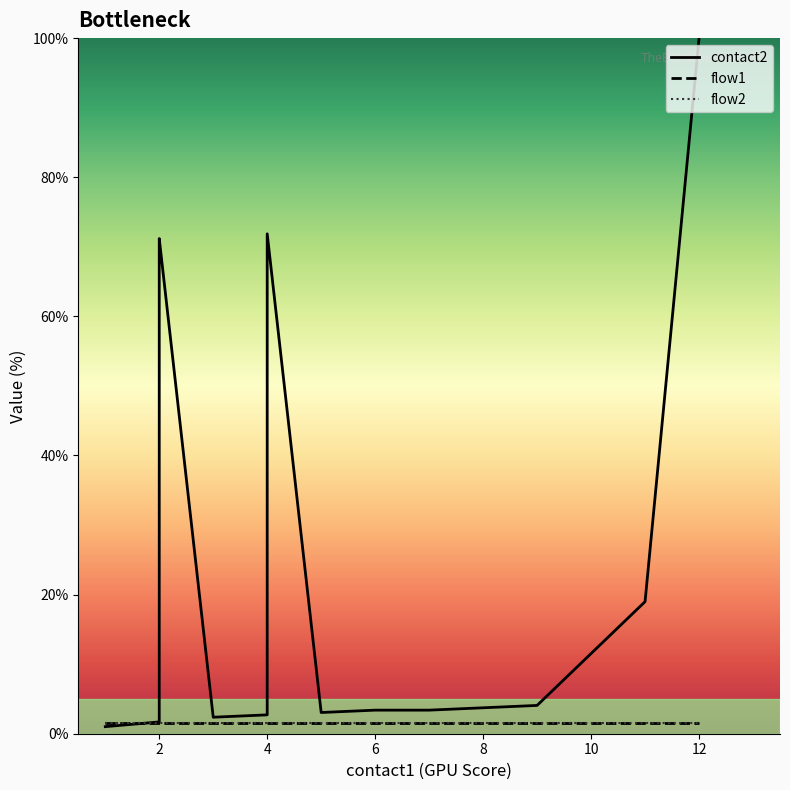

Reading right to left, what are all the values shown in this chart?

contact2: 100.0	19.0	4.1	3.7	3.4	3.4	3.1	71.9	62.7	2.7	2.4	71.2	70.5	1.7	1.0
flow1: 1.5	1.5	1.5	1.5	1.5	1.5	1.5	1.5	1.5	1.5	1.5	1.5	1.5	1.5	1.5
flow2: 1.5	1.5	1.5	1.5	1.5	1.5	1.5	1.5	1.5	1.5	1.5	1.5	1.5	1.5	1.5